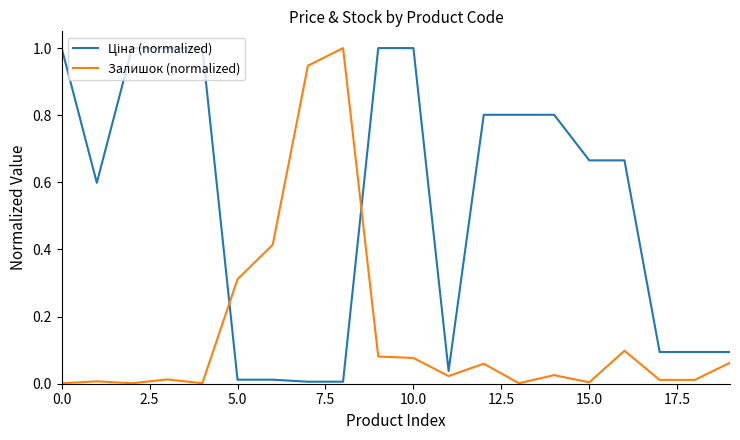

What is the maximum value shown in the chart?

1.0